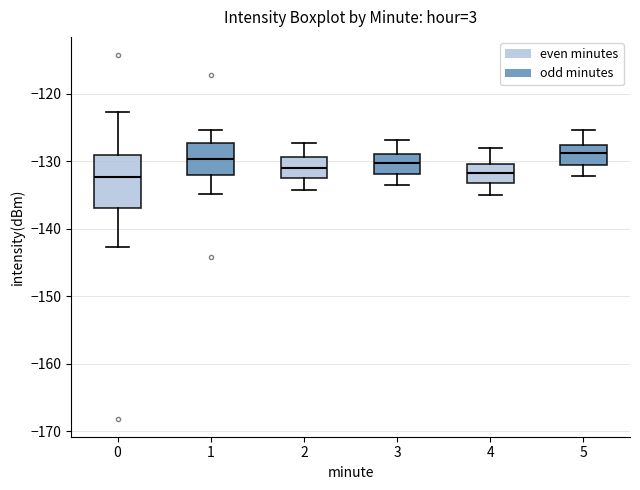

Reading left to right, transcribe this box plot: for each box, give where its median line is, the range the box spans, and where its two whiskers end, as read against the y-axis. The values are not printed on the chart, so give them approximately, as read against the axis.

0: median -132, box -137 to -129, whiskers -143 to -123
1: median -130, box -132 to -127, whiskers -135 to -125
2: median -131, box -132 to -129, whiskers -134 to -127
3: median -130, box -132 to -129, whiskers -133 to -127
4: median -132, box -133 to -130, whiskers -135 to -128
5: median -129, box -131 to -128, whiskers -132 to -125